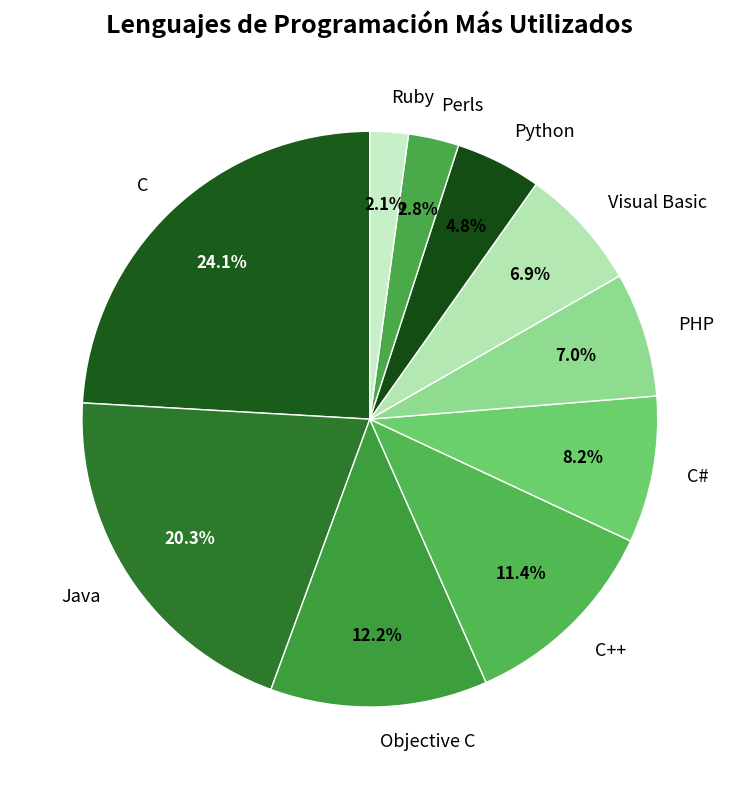

Is Visual Basic the majority of the pie?

No